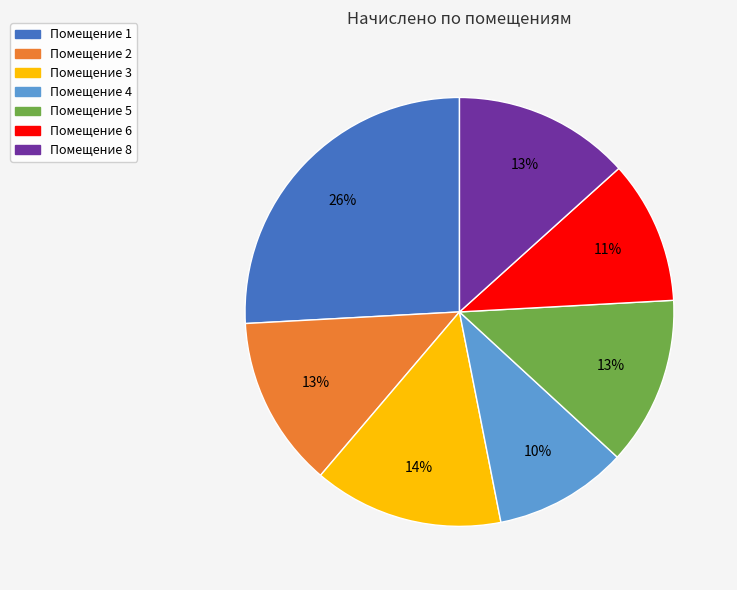

To the nearest percent, what is the average slice percentage?

14%